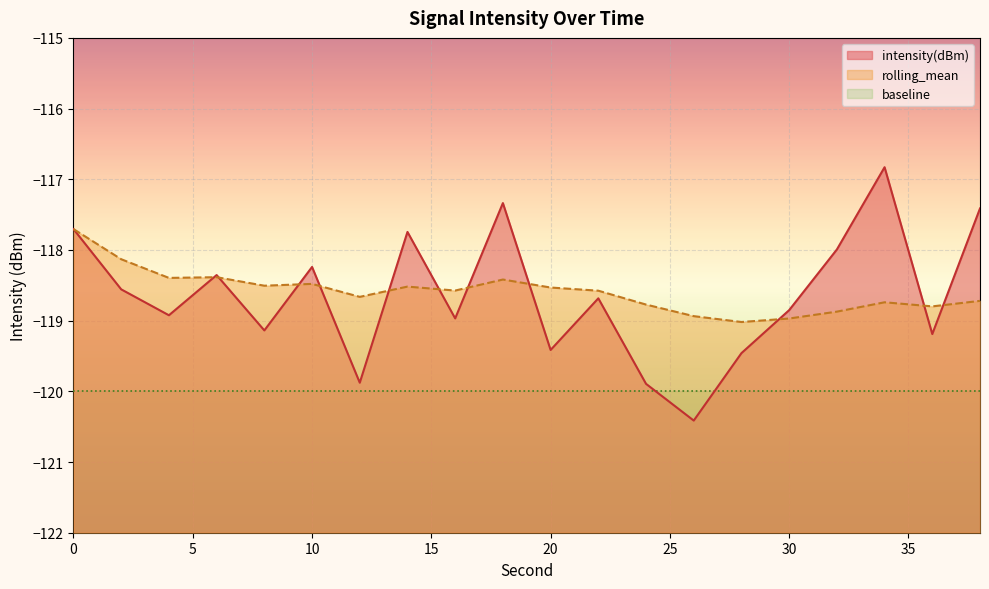

Does the chart display data point markers on the line(s)?

No